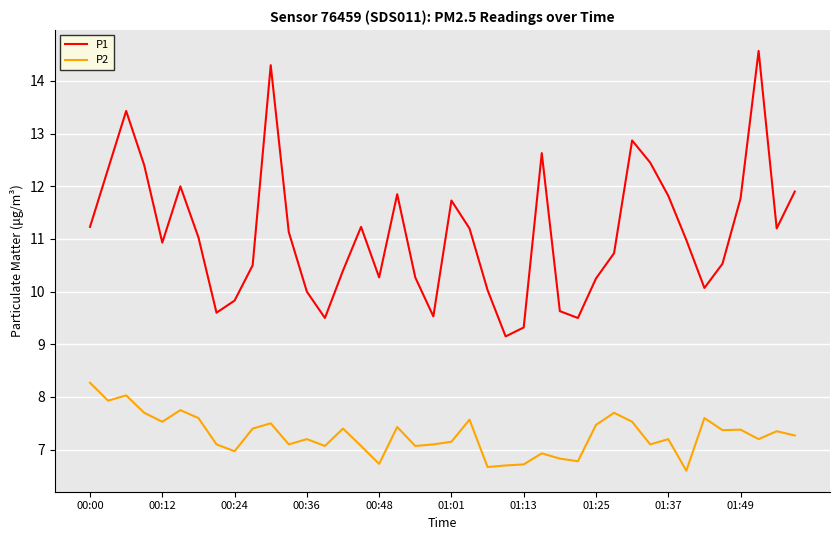

What is the difference between the maximum and minimum values in the P2 series?

1.7